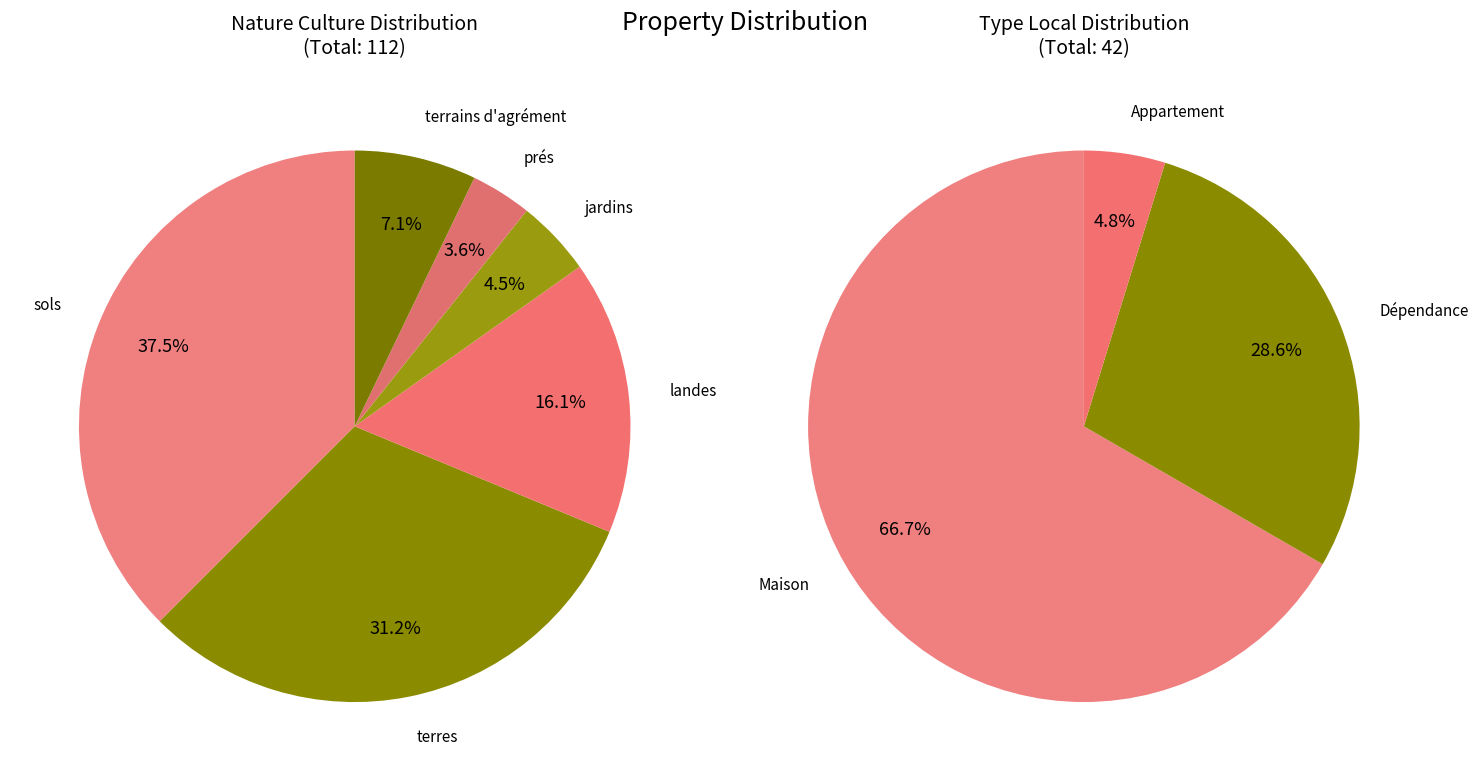

Which category has the biggest portion of the pie?

sols